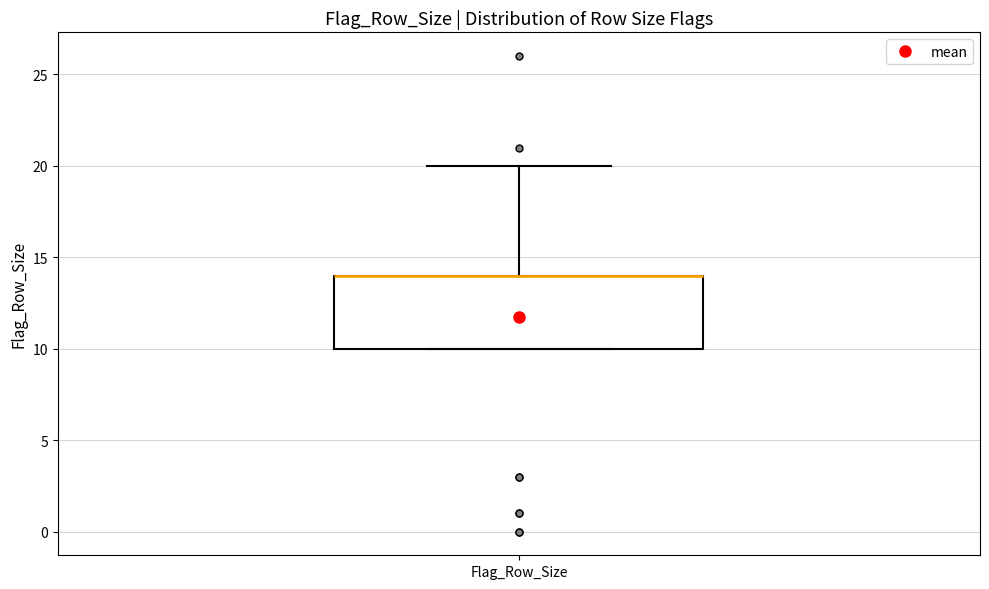

Transcribe this box plot: give where the median line is, the range the box spans, and where the two whiskers end, as read against the y-axis. The values are not printed on the chart, so give them approximately, as read against the axis.

median 14 (drawn on the box's upper edge), box 10 to 14, whiskers 10 to 20